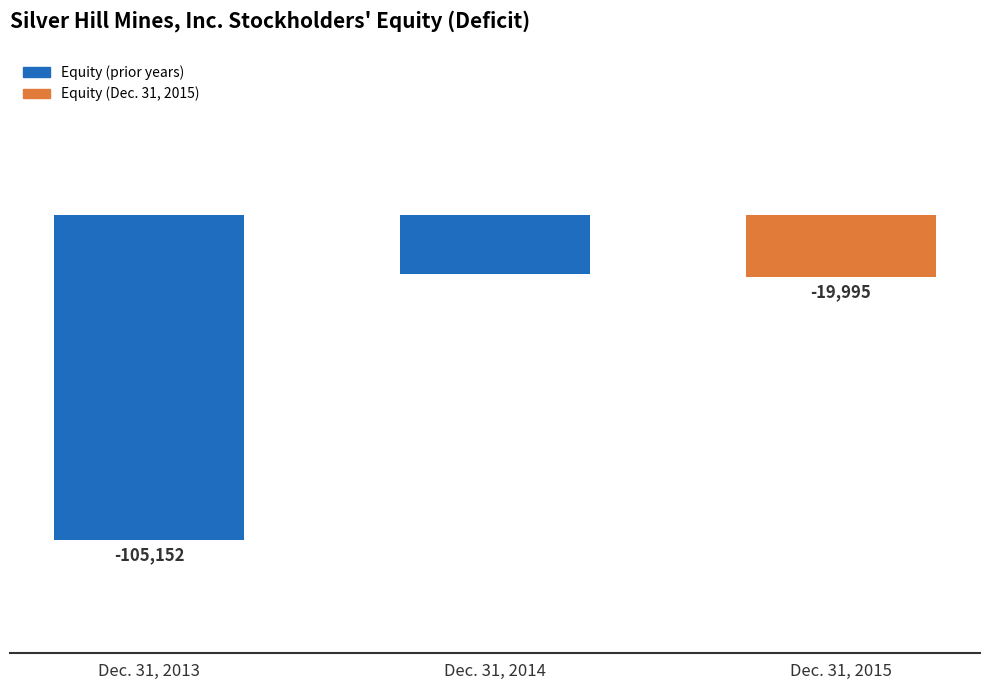

Does the chart contain any negative values?

Yes